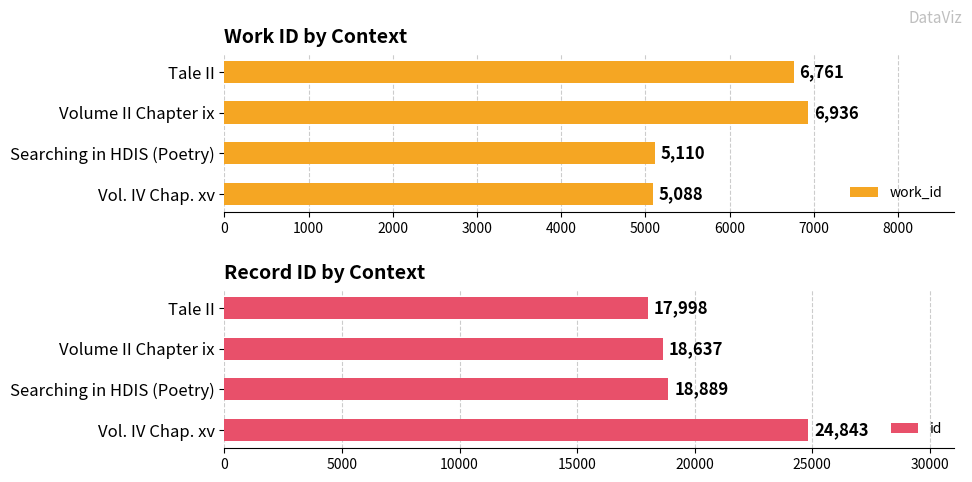

The value of id at Volume II Chapter ix is 5318. True or false?

False